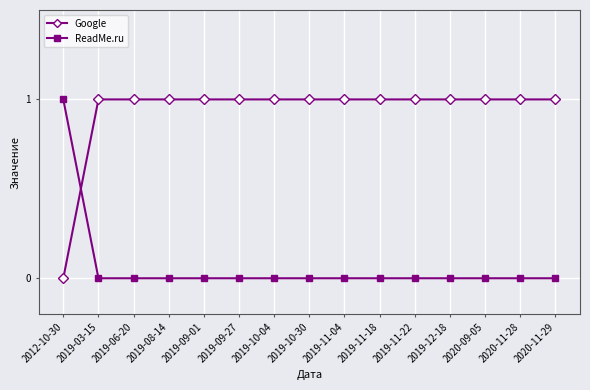

Which series has the largest total across all categories?

Google